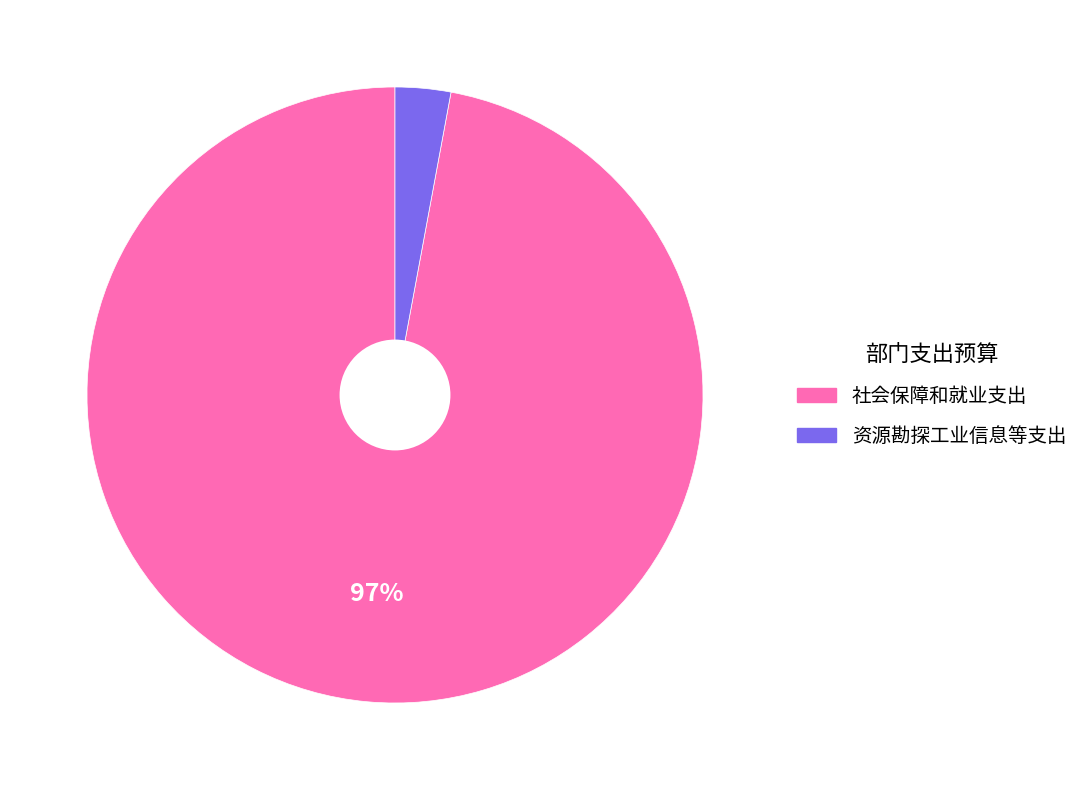

How many slices are in this pie chart?

2